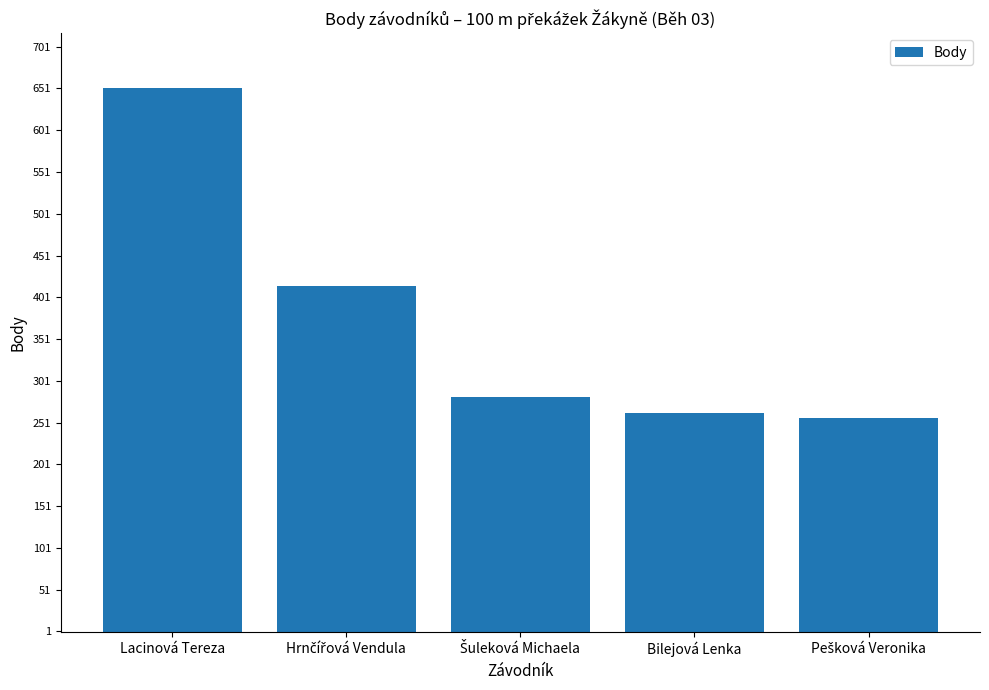

True or false: the data shows 262 at Bilejová Lenka.

True